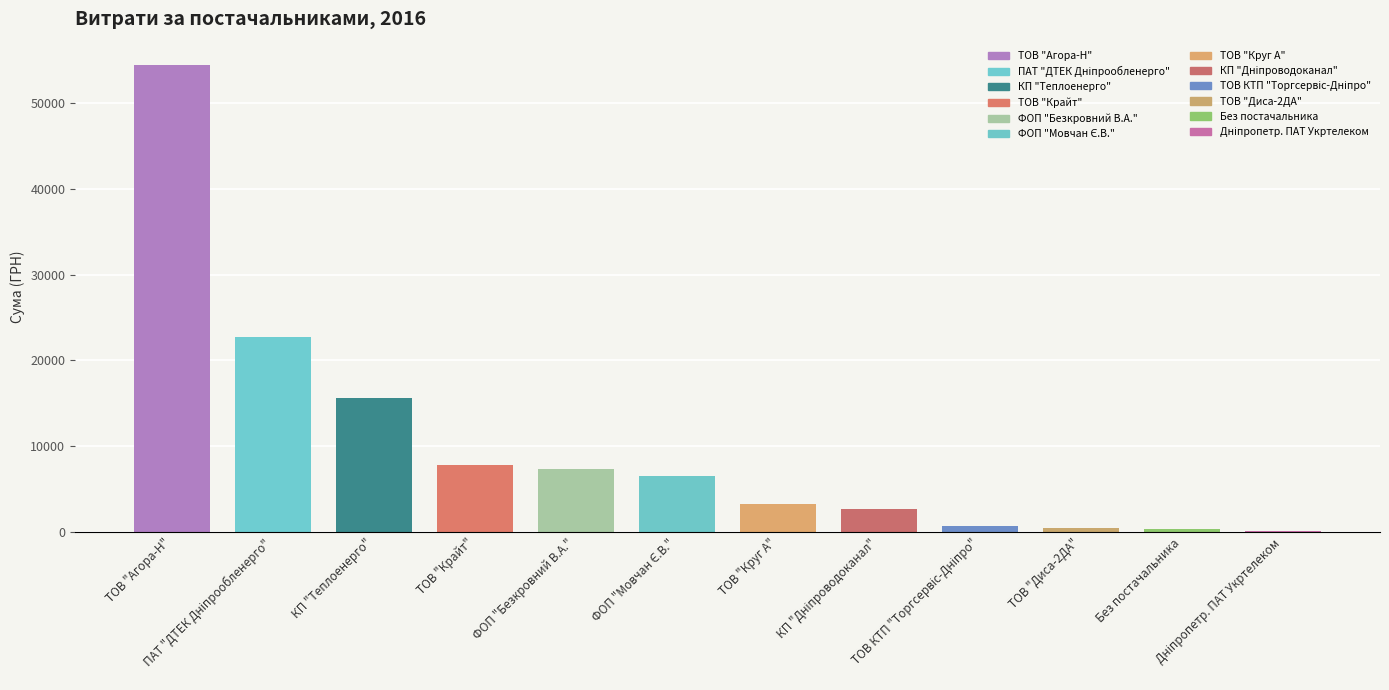

Are the bars horizontal?

No